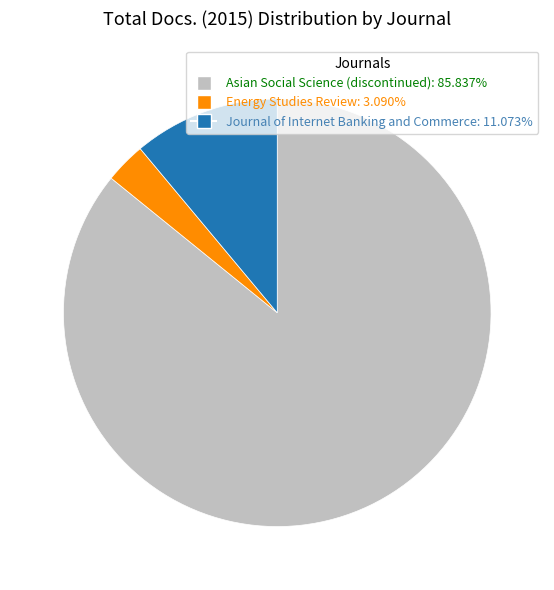

Is Journal of Internet Banking and Commerce the majority of the pie?

No